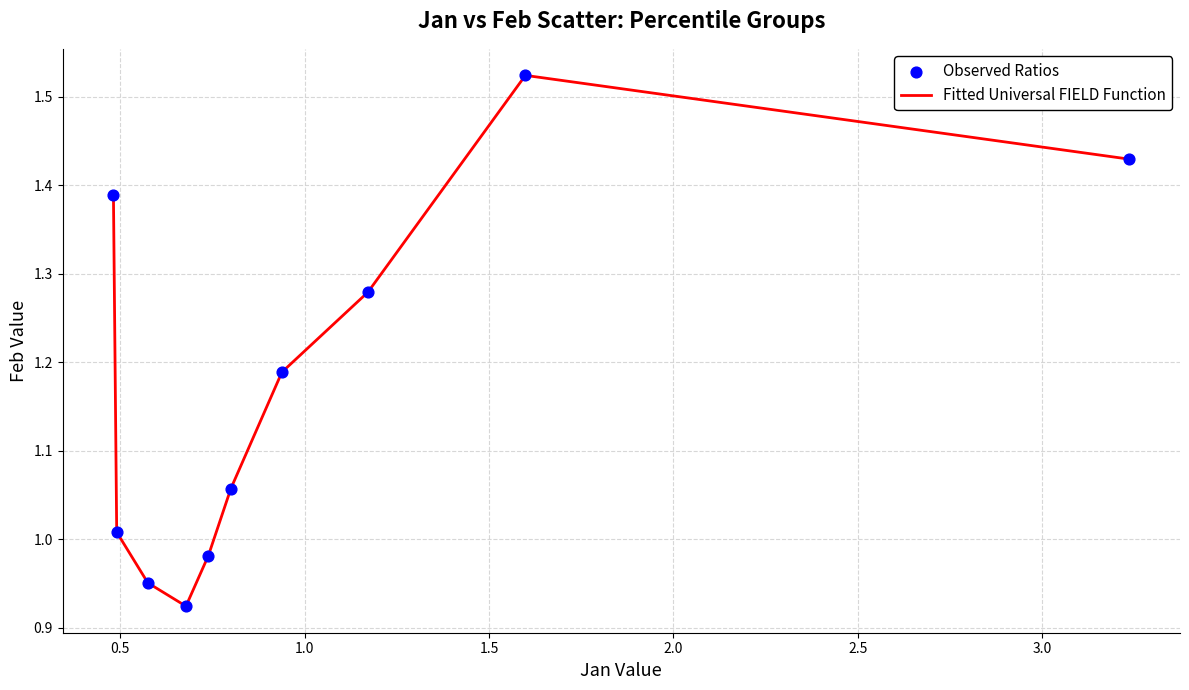

What is the difference between the maximum and minimum values?

0.6